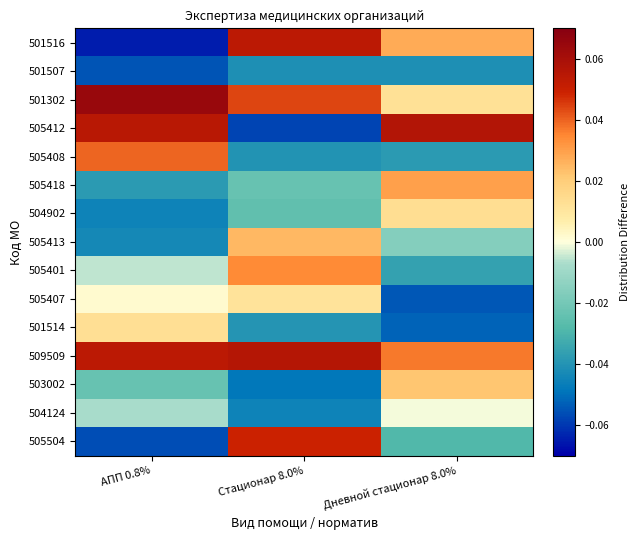

Reading left to right, what are all the values shown in this chart?

501516: АПП 0.8%=-0.1	Стационар 8.0%=0.1	Дневной стационар 8.0%=0.0
501507: АПП 0.8%=-0.1	Стационар 8.0%=-0.0	Дневной стационар 8.0%=-0.0
501302: АПП 0.8%=0.1	Стационар 8.0%=0.0	Дневной стационар 8.0%=0.0
505412: АПП 0.8%=0.1	Стационар 8.0%=-0.1	Дневной стационар 8.0%=0.1
505408: АПП 0.8%=0.0	Стационар 8.0%=-0.0	Дневной стационар 8.0%=-0.0
505418: АПП 0.8%=-0.0	Стационар 8.0%=-0.0	Дневной стационар 8.0%=0.0
504902: АПП 0.8%=-0.0	Стационар 8.0%=-0.0	Дневной стационар 8.0%=0.0
505413: АПП 0.8%=-0.0	Стационар 8.0%=0.0	Дневной стационар 8.0%=-0.0
505401: АПП 0.8%=-0.0	Стационар 8.0%=0.0	Дневной стационар 8.0%=-0.0
505407: АПП 0.8%=0.0	Стационар 8.0%=0.0	Дневной стационар 8.0%=-0.1
501514: АПП 0.8%=0.0	Стационар 8.0%=-0.0	Дневной стационар 8.0%=-0.1
509509: АПП 0.8%=0.1	Стационар 8.0%=0.1	Дневной стационар 8.0%=0.0
503002: АПП 0.8%=-0.0	Стационар 8.0%=-0.0	Дневной стационар 8.0%=0.0
504124: АПП 0.8%=-0.0	Стационар 8.0%=-0.0	Дневной стационар 8.0%=-0.0
505504: АПП 0.8%=-0.1	Стационар 8.0%=0.0	Дневной стационар 8.0%=-0.0